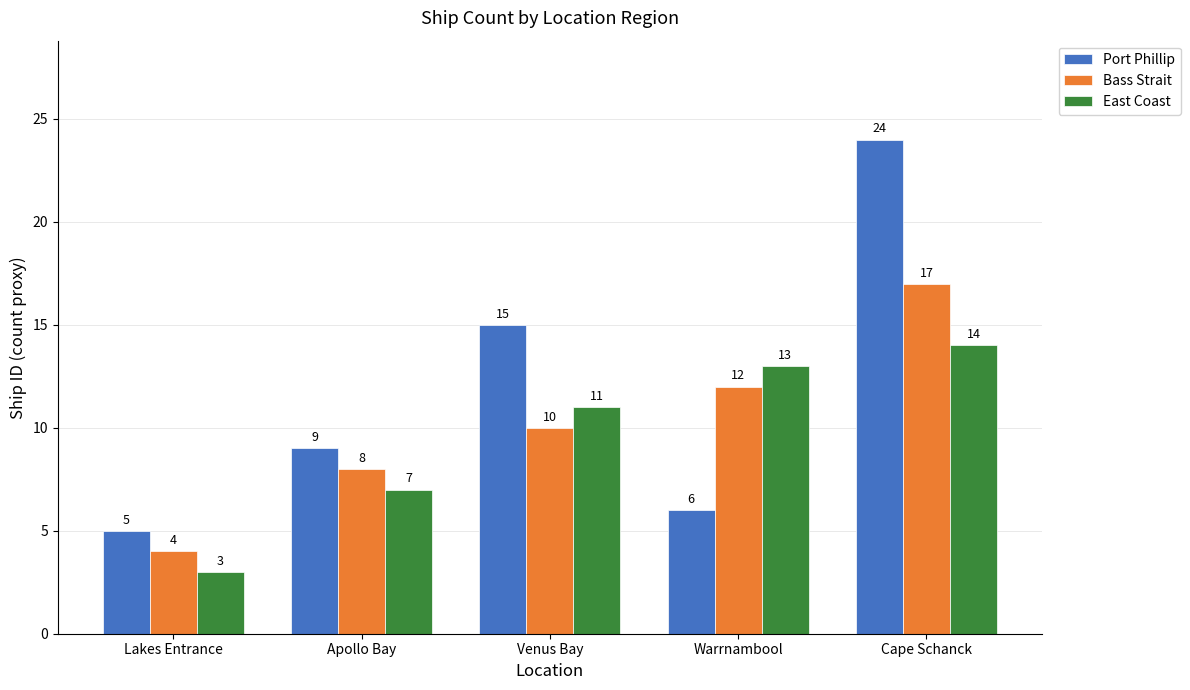

What is the maximum value for Port Phillip?

24